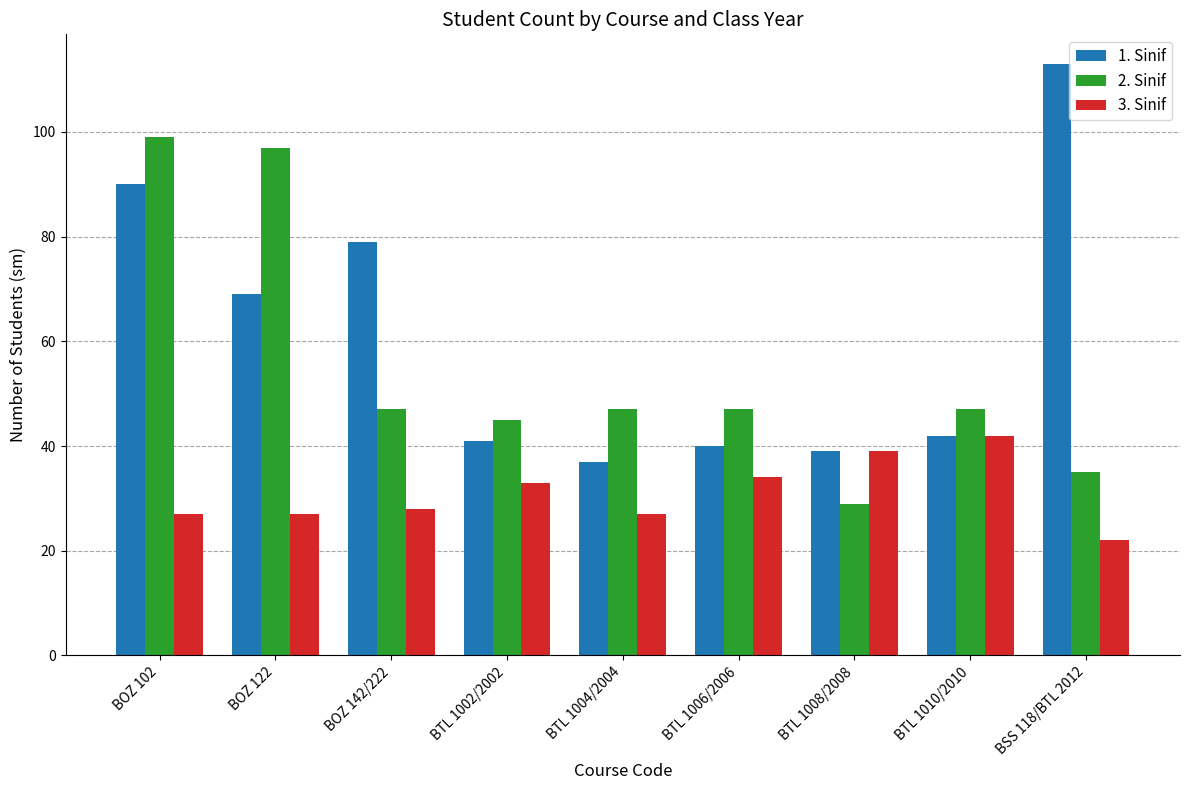

At which label does 1. Sinif first exceed 42?

BOZ 102